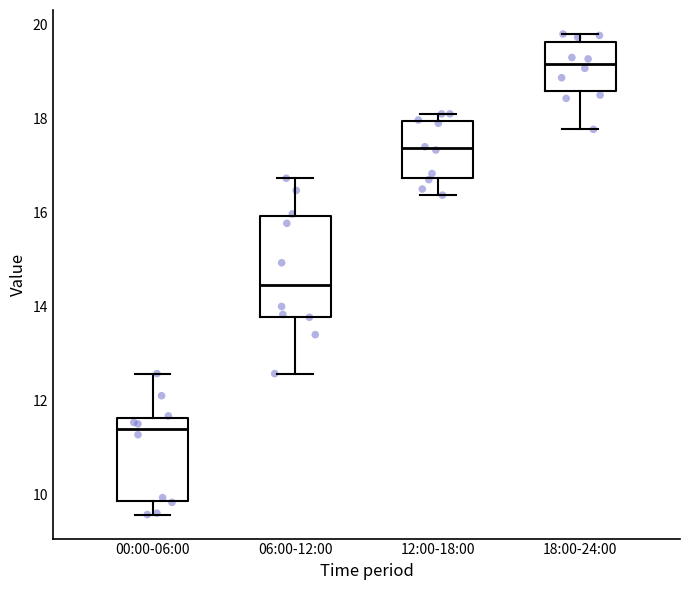

Where is the lower edge of the box for 06:00-12:00 on the y-axis? The values are not printed on the chart, so give them approximately, as read against the axis.

13.8